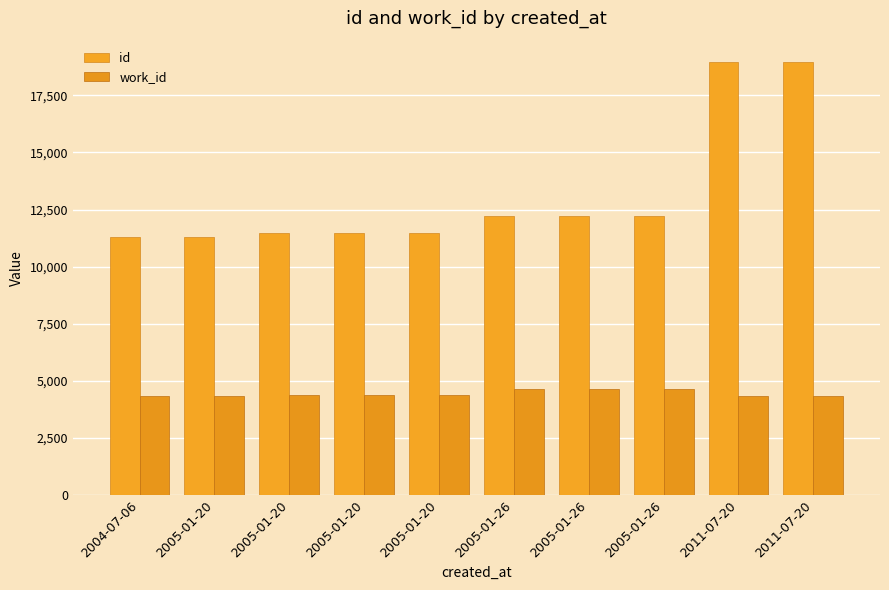

What is the minimum value shown in the chart?

4326